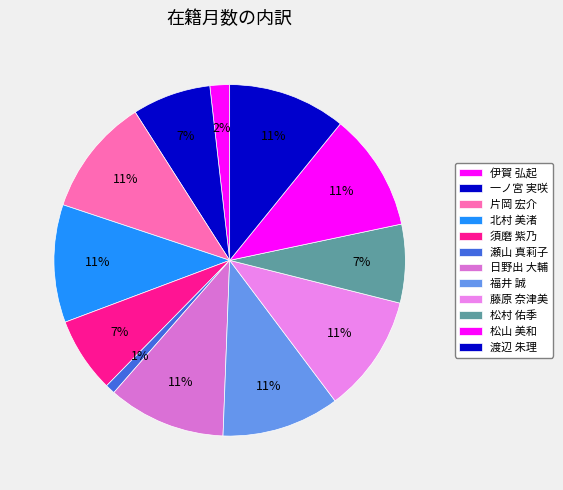

Combined, do 渡辺 朱理 and 福井 誠 account for over 50%?

No